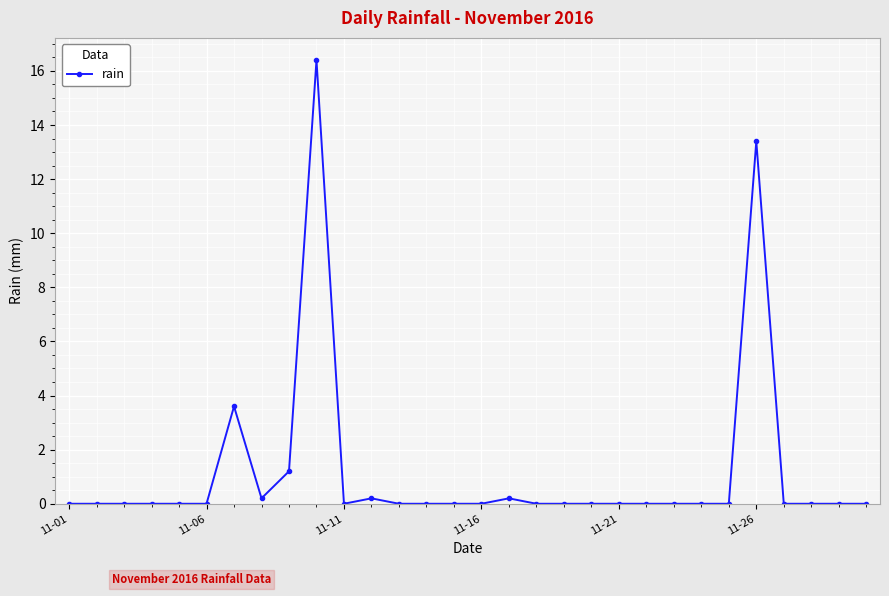

What is the average value?

1.2